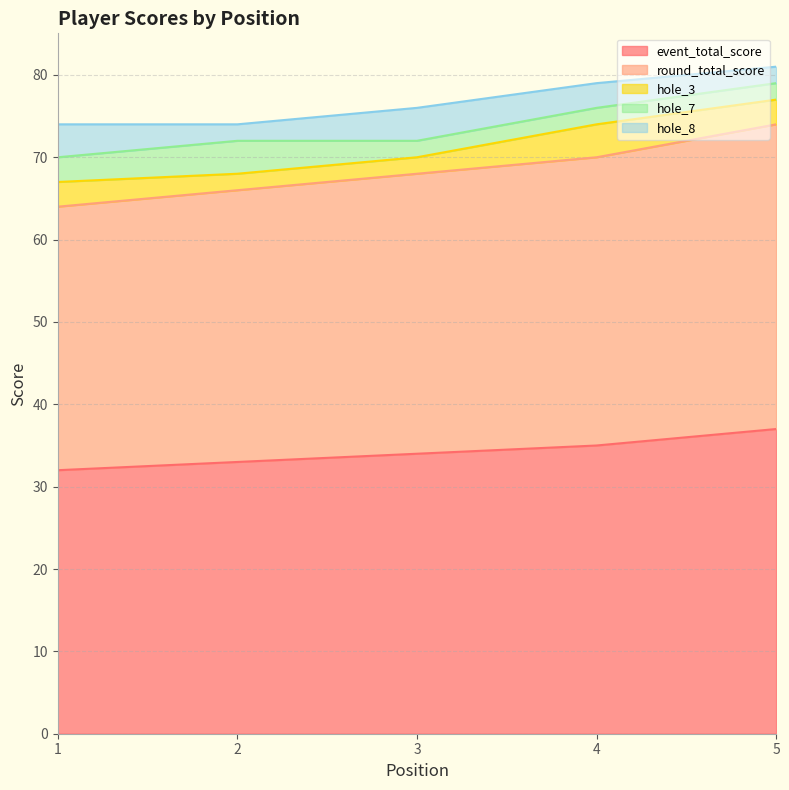

Where is hole_3 nearest to the value 3?

1